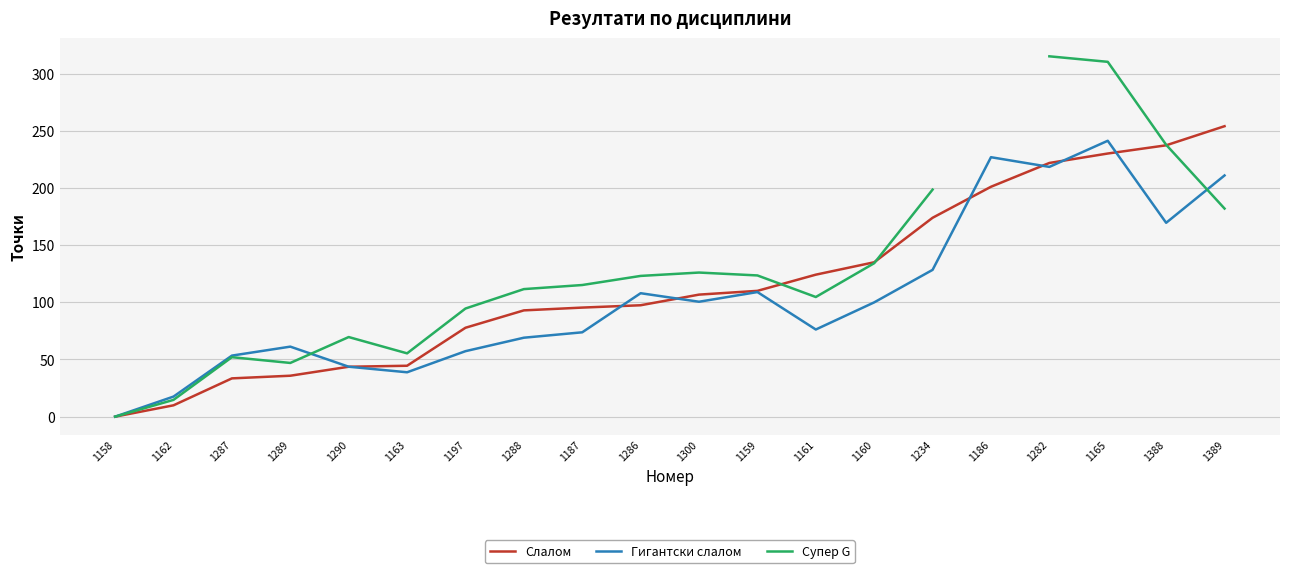

The Супер G series shows 4.4 at 1162. True or false?

False